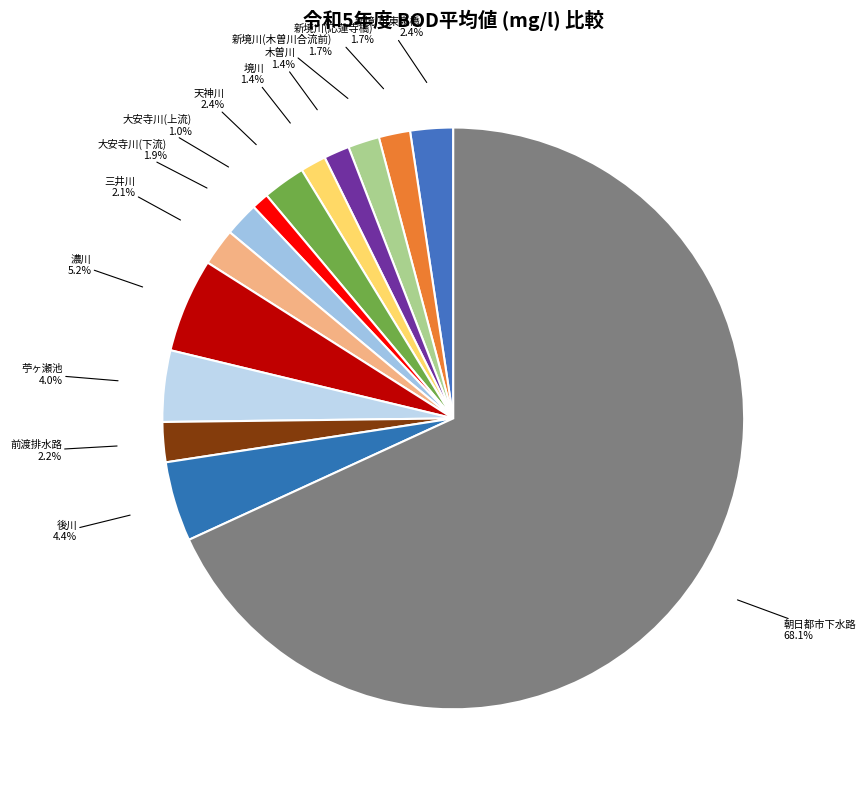

Is it true that 大安寺川(下流) is 10% of the pie?

False